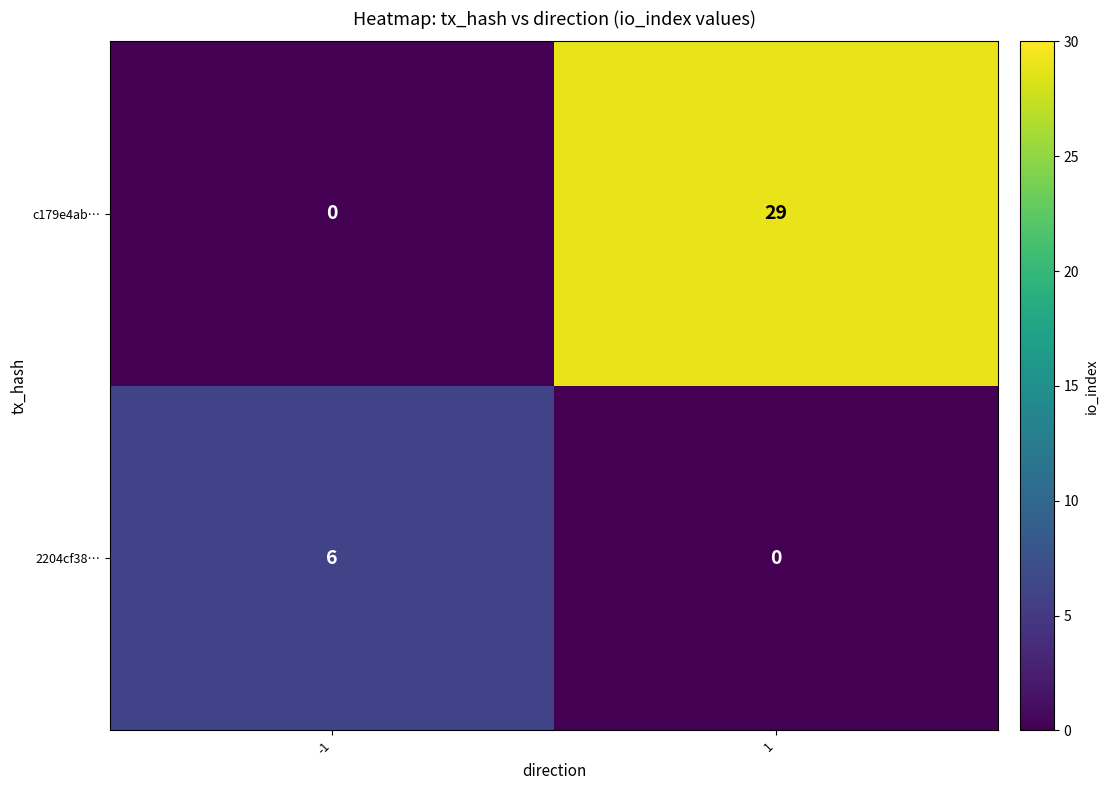

What is the sum of all c179e4ab… values?

29